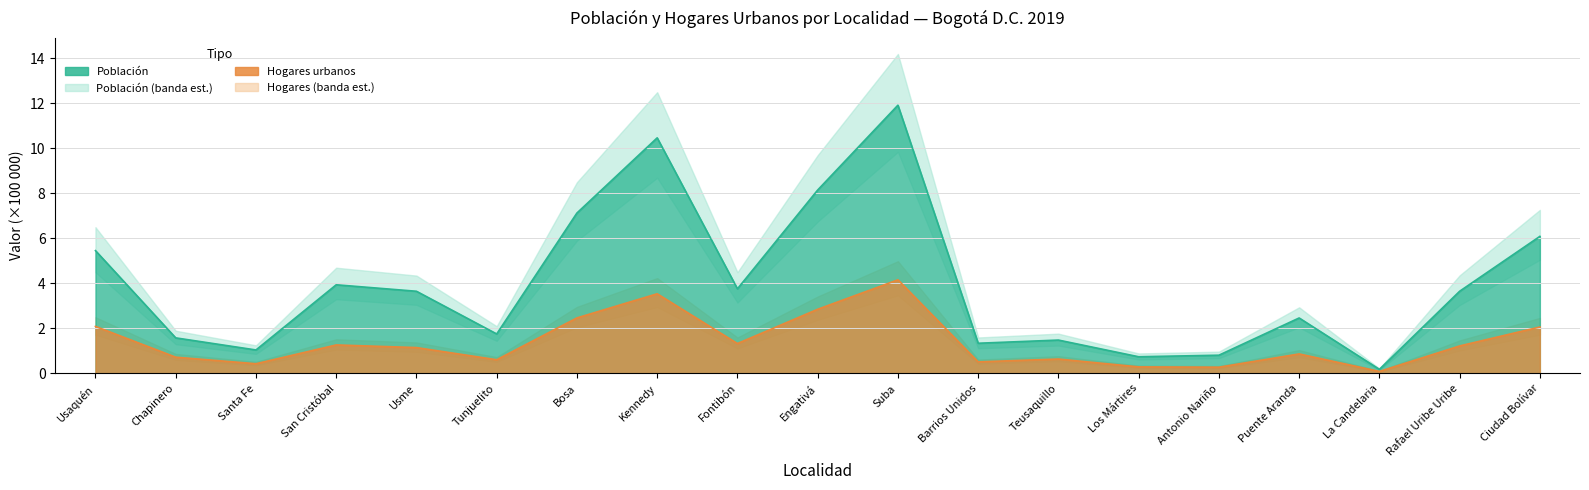

How many categories are shown in the chart?

19